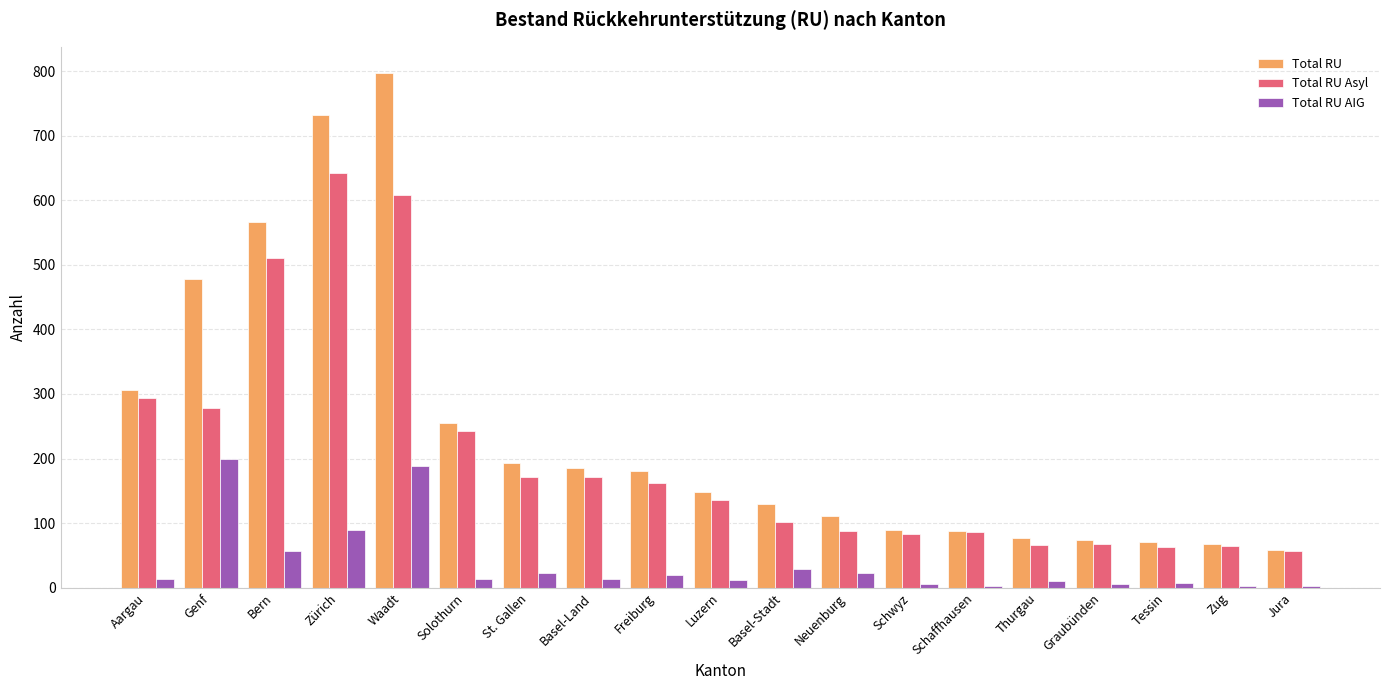

What is the approximate value of Total RU AIG at Bern, to the nearest 10?

60